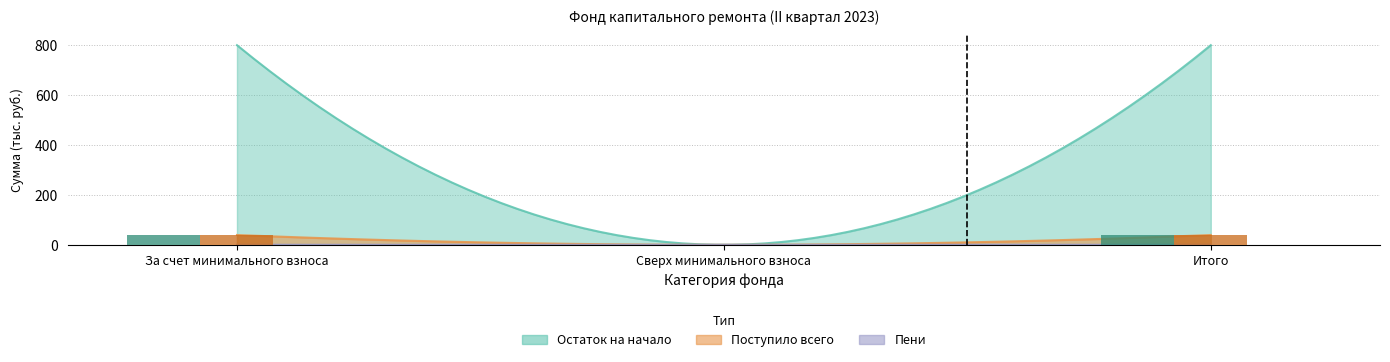

What is the average value of the Остаток на начало series?

26.2